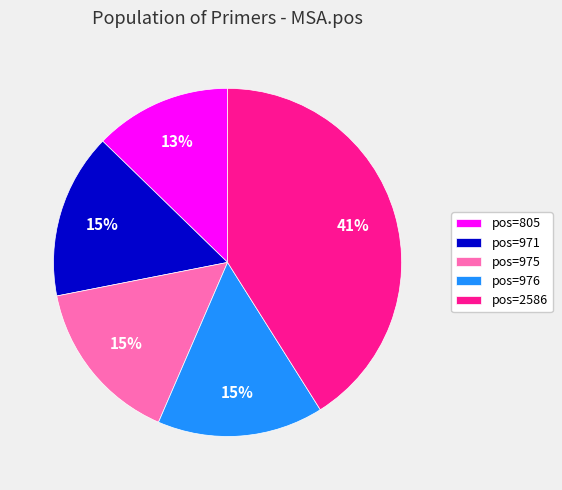

What percentage is the pos=805 slice, to the nearest percent?

13%